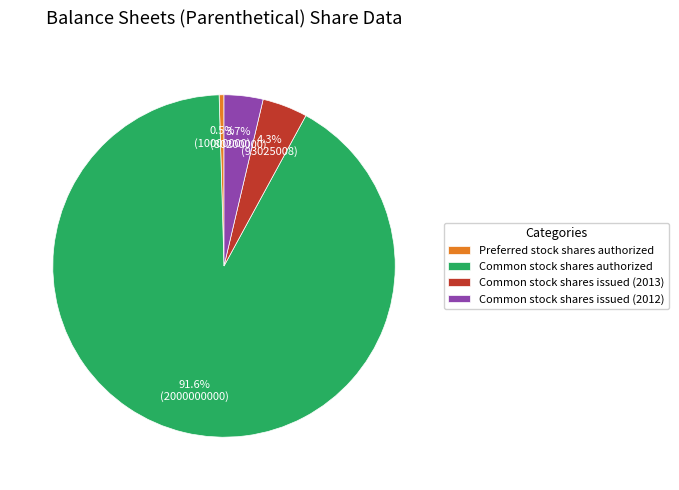

What portion of the pie excludes Common stock shares issued (2013)?

95.7%